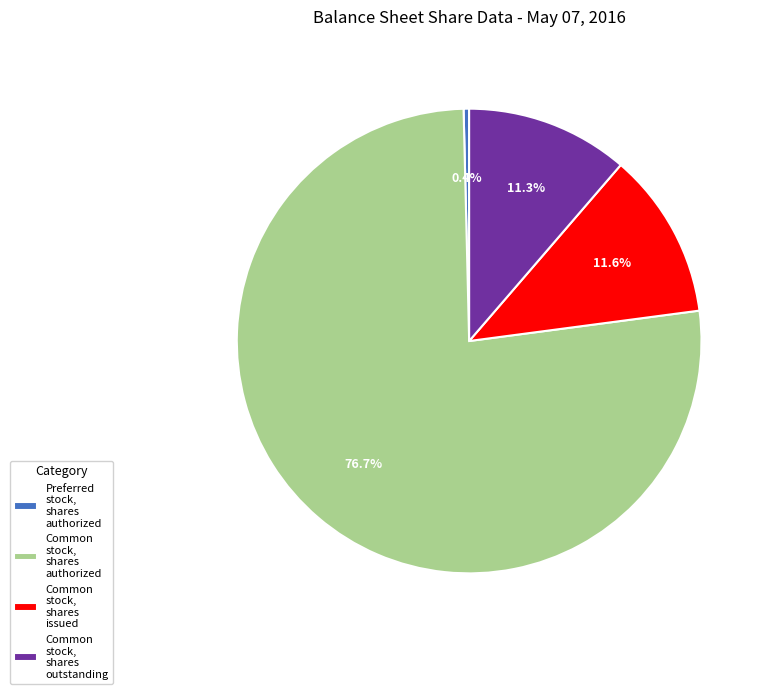

What percentage is NOT represented by Common stock, shares issued?

88.4%